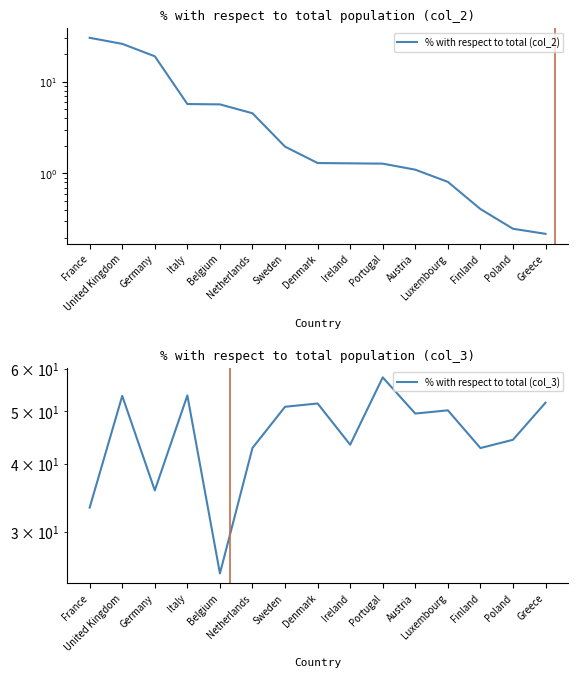

How many data points in % with respect to total (col_3) are less than 49?

7